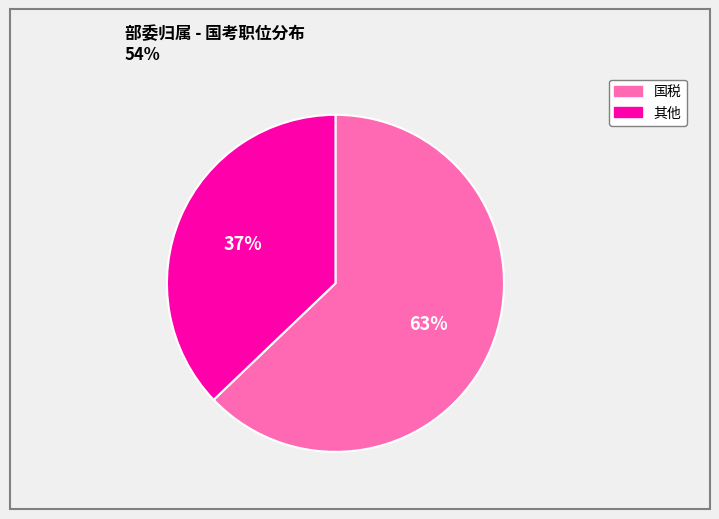

What percentage is the 国税 slice, to the nearest percent?

63%